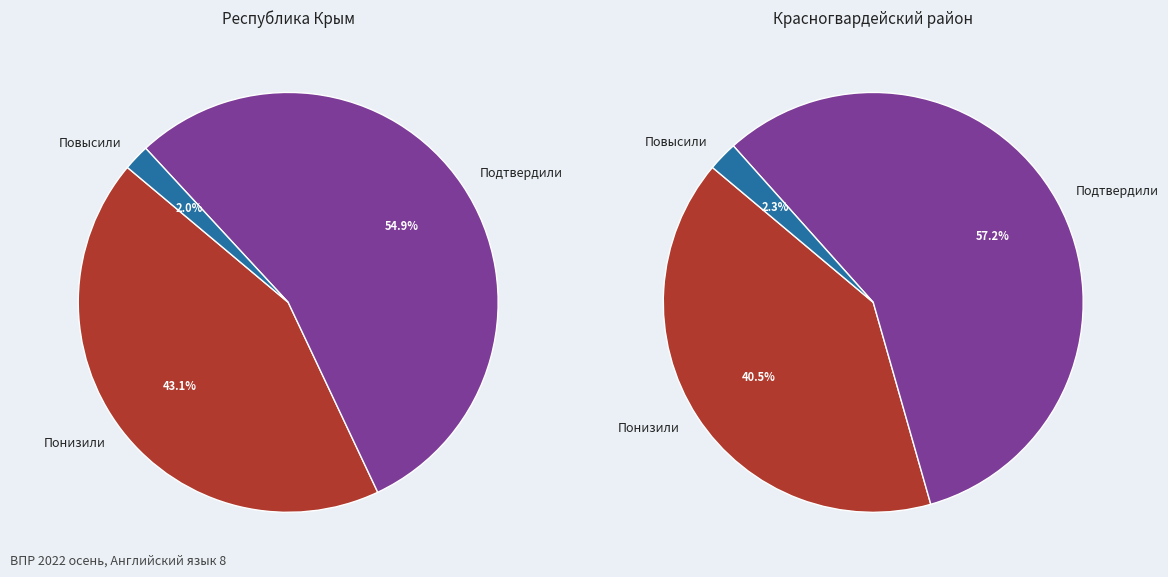

Is there any slice that represents more than half of the pie?

Yes